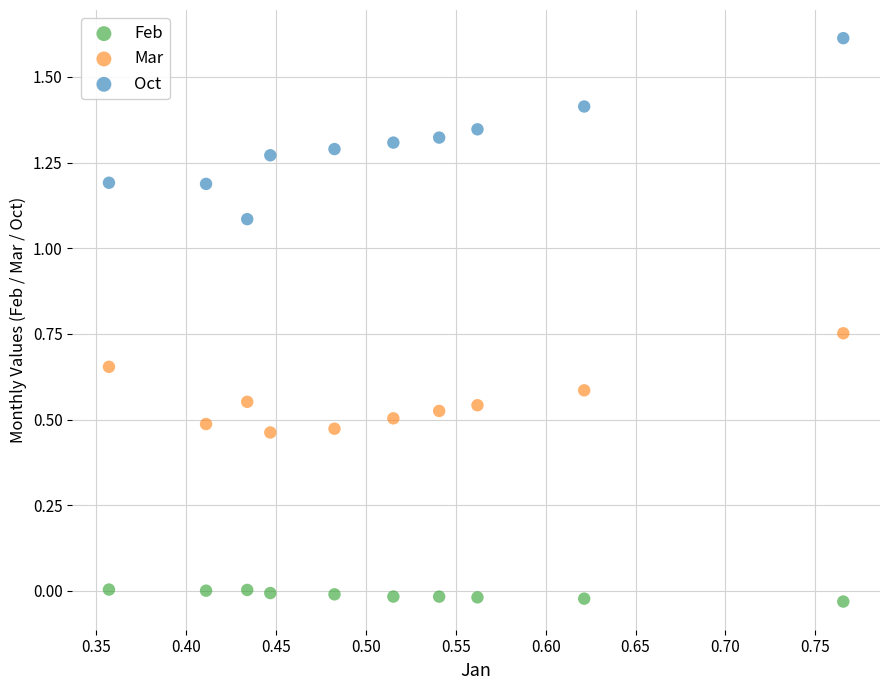

What are all the series names shown in the legend?

Feb, Mar, Oct